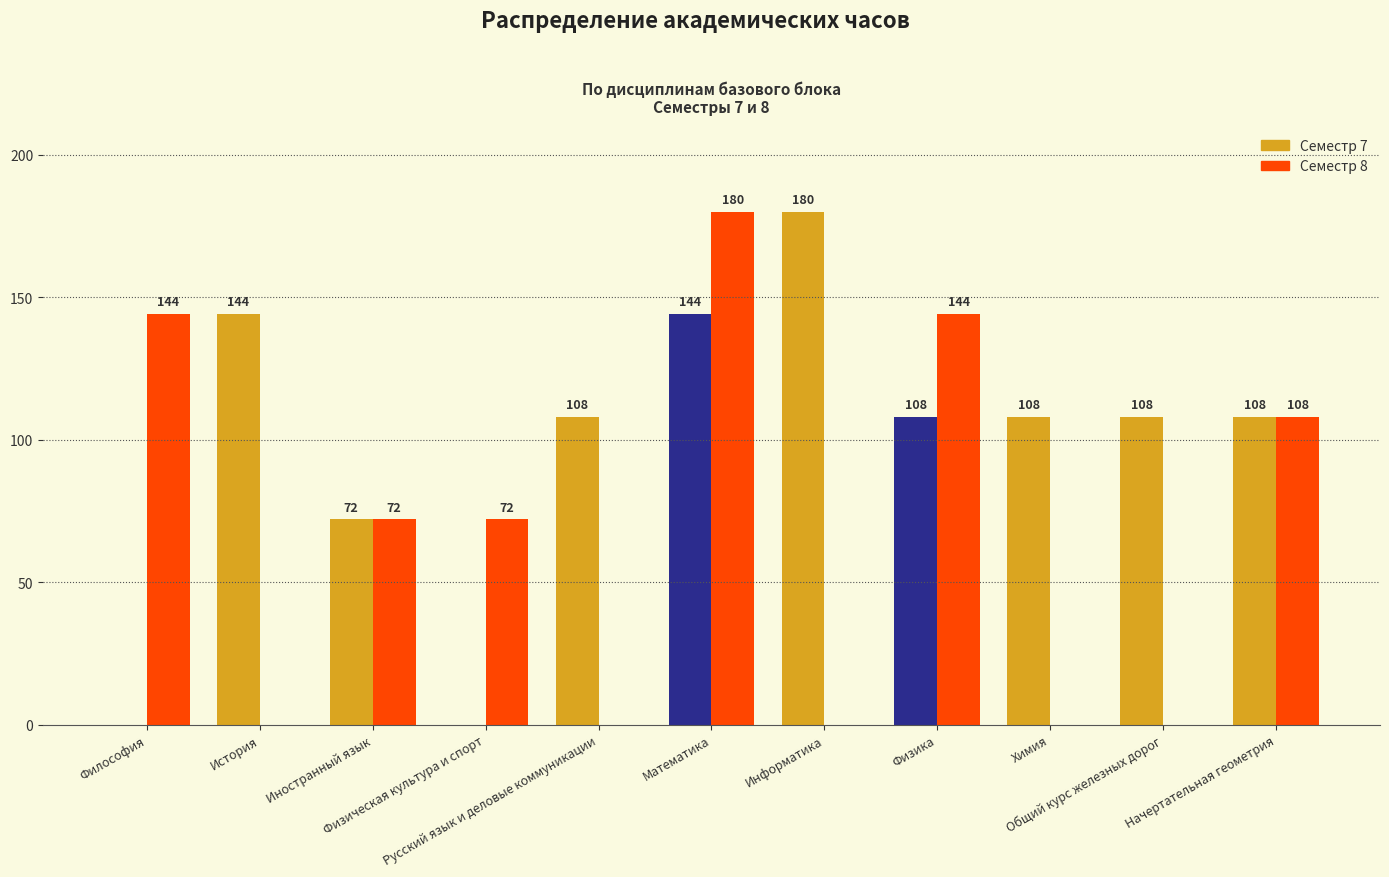

How many distinct data groups are displayed?

2